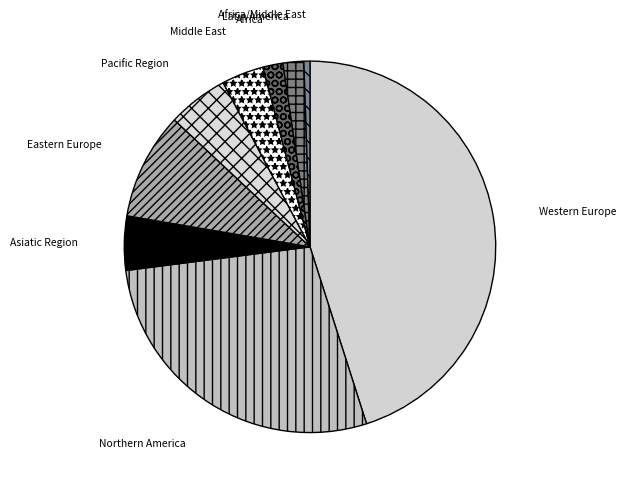

Does any single category account for the majority?

No